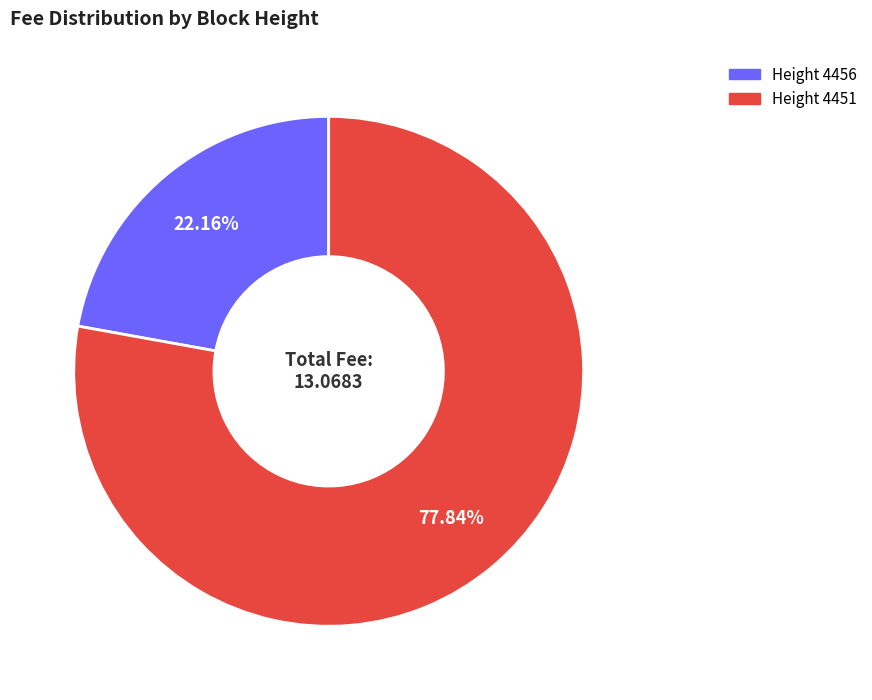

Does any single category account for the majority?

Yes